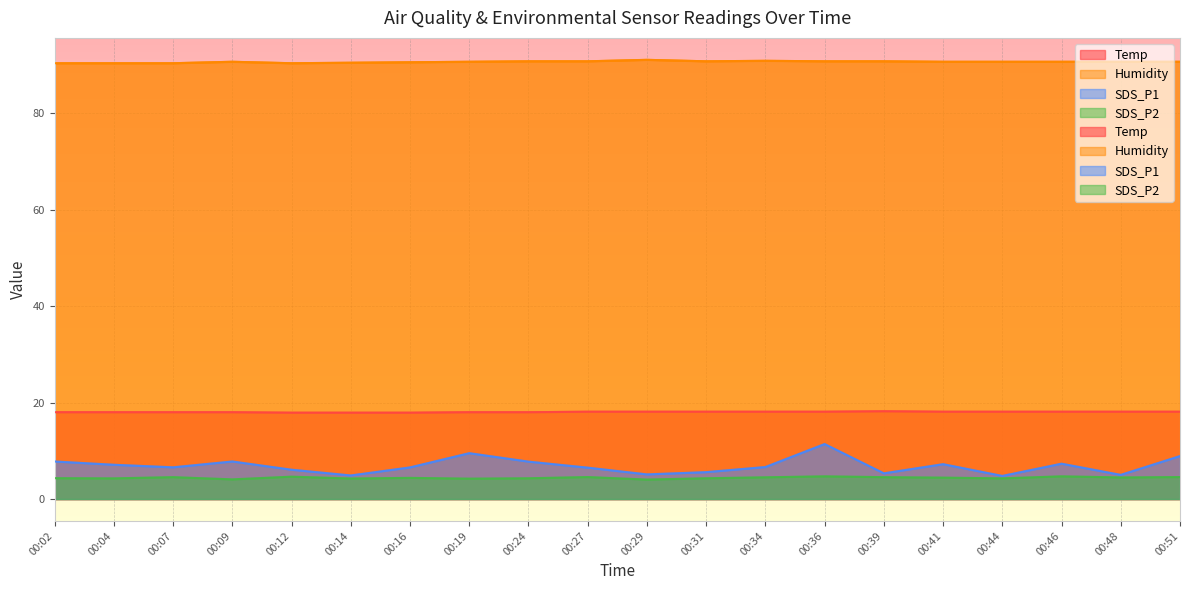

What is the approximate value of Temp at 00:41?

18.1